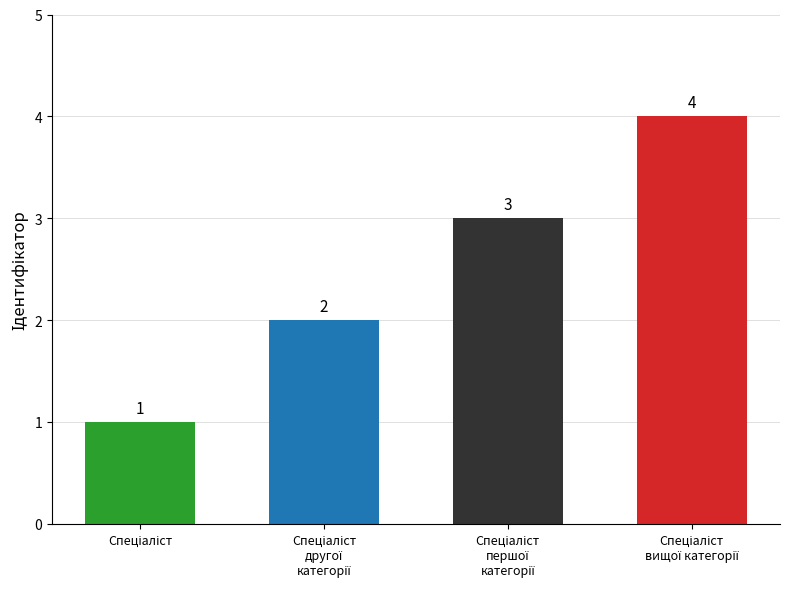

What is the difference between the maximum and minimum values?

3